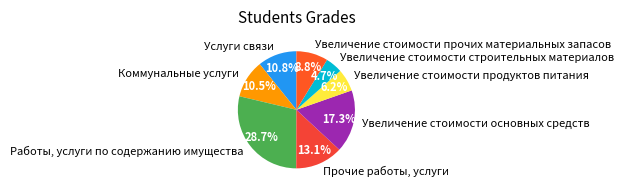

Is the sum of Услуги связи and Коммунальные услуги greater than half?

No